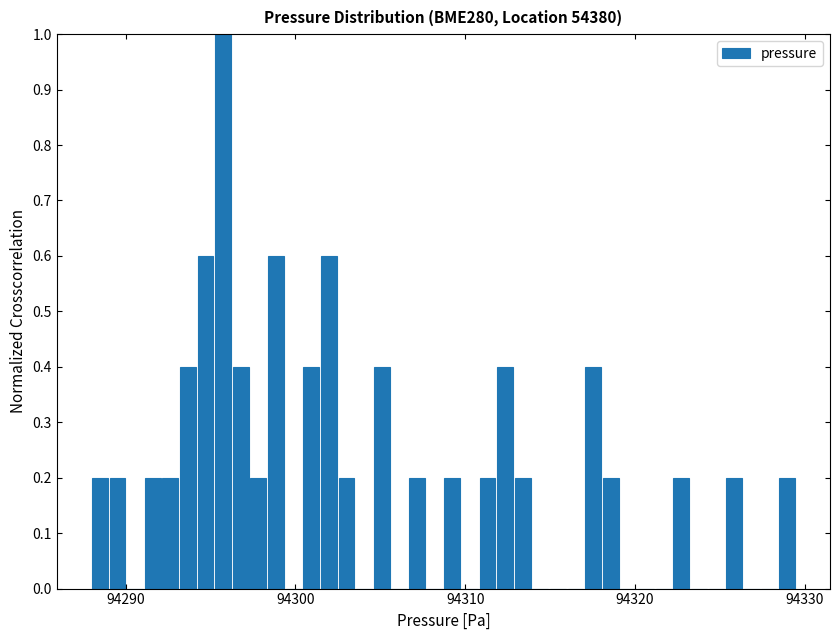

Around what value on the x-axis is the tallest bar? Give the approximate position of its centre, as read against the axis.

94296